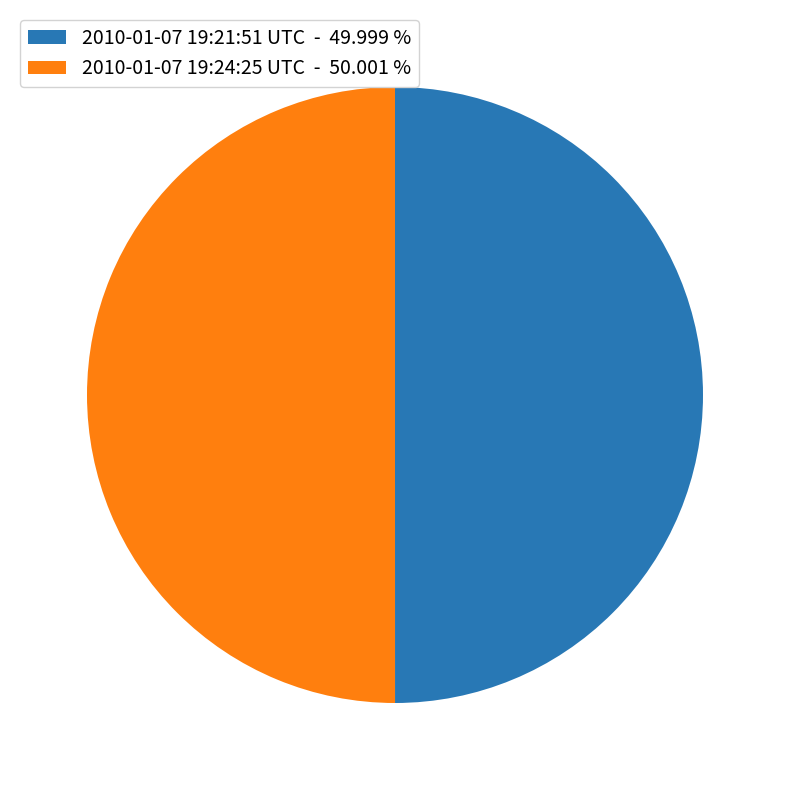

Approximately how many times larger is the value at 2010-01-07 19:21:51 UTC - 49.999 % compared to 2010-01-07 19:24:25 UTC - 50.001 %?

1.0